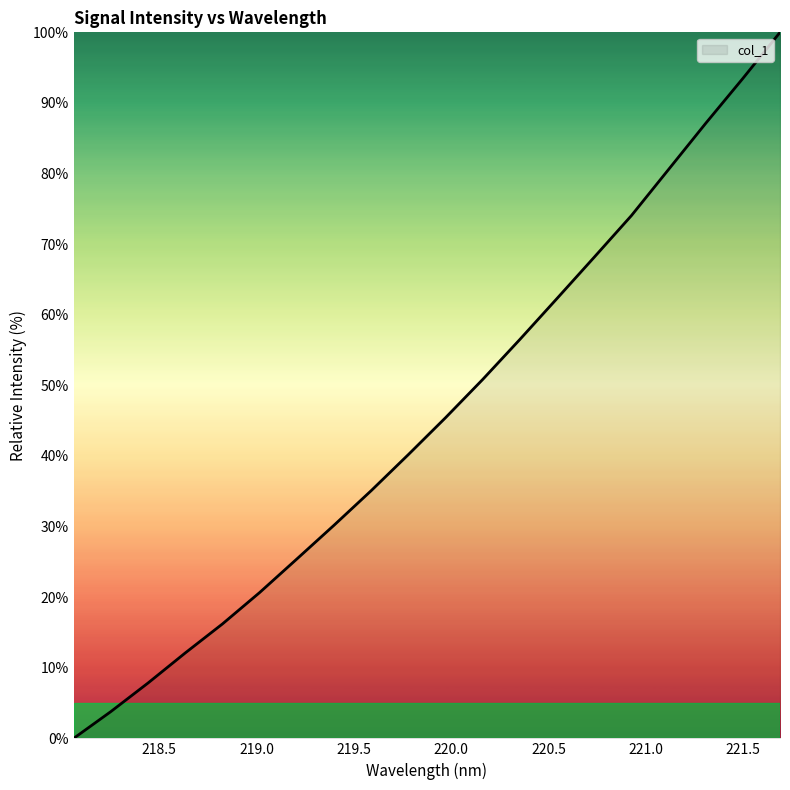

What is the maximum value shown in the chart?

100.0